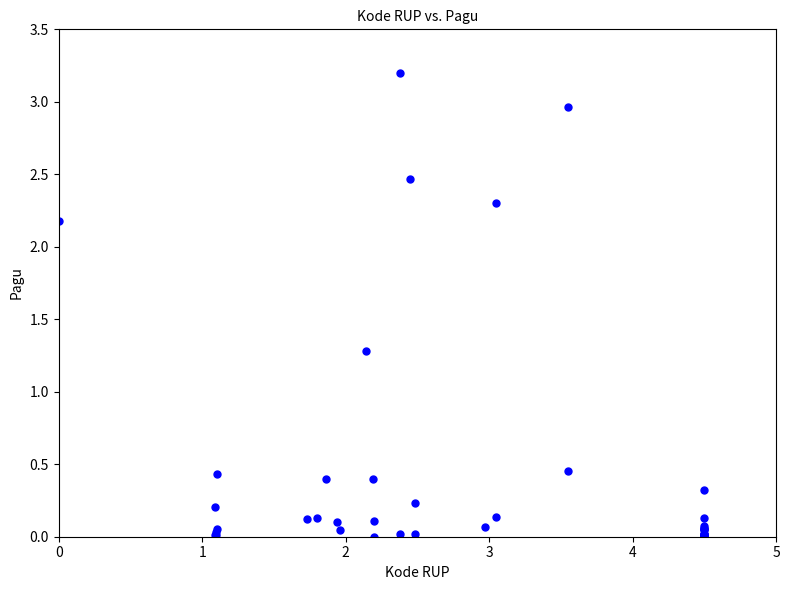

What Y value in the scatter plot is closest to 1?

1.3